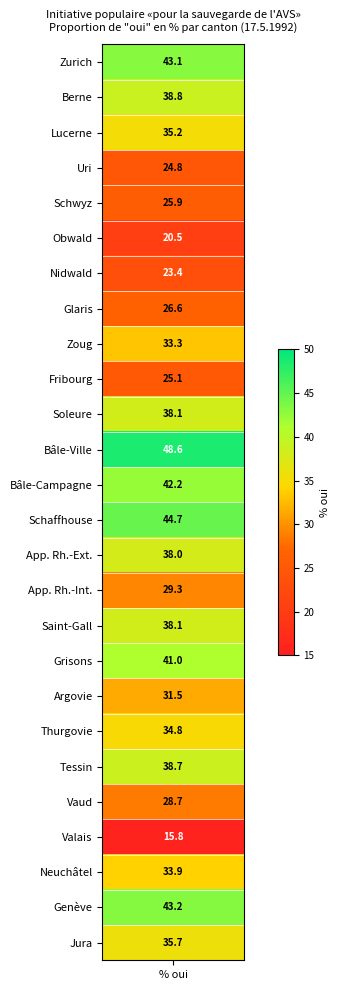

Approximately how many times larger is the value at 21 compared to 16?

0.8